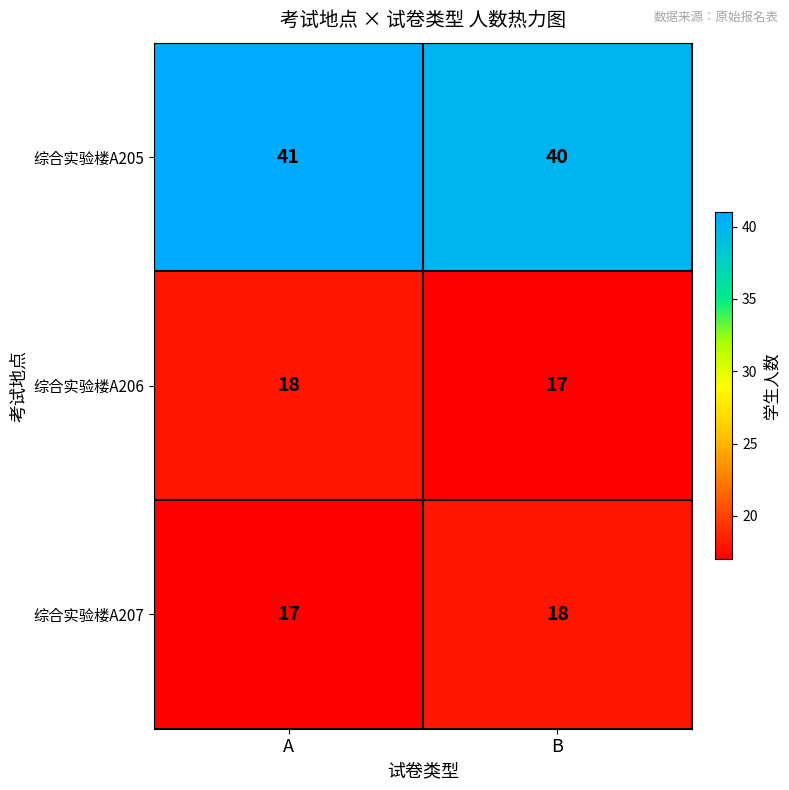

How many values in the 综合实验楼A206 series are below 18?

1